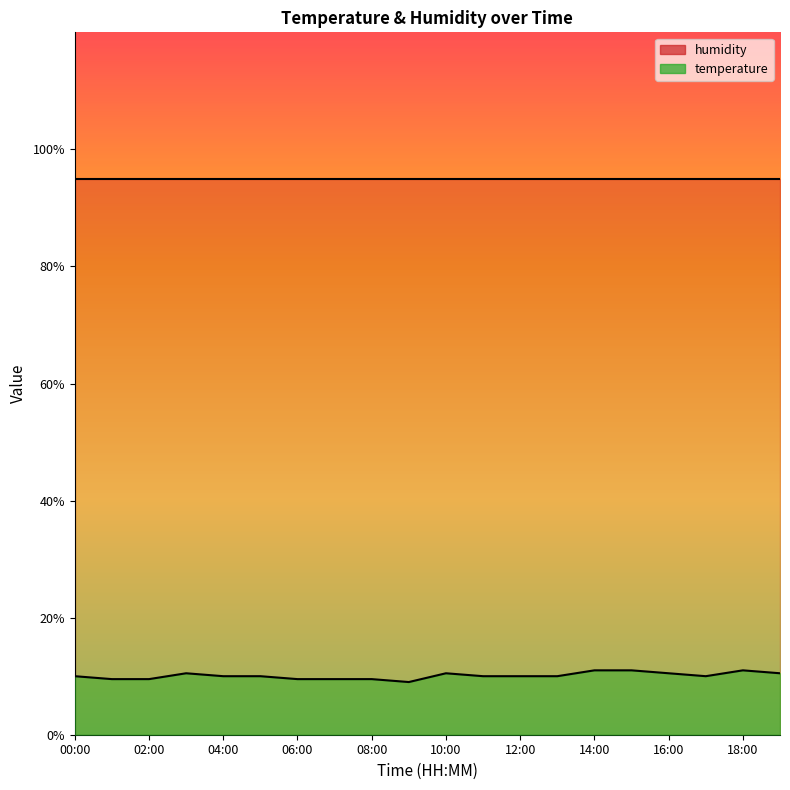

Reading right to left, list all the values displayed in this chart.

10.5	11.0	10.0	10.5	11.0	11.0	10.0	10.0	10.0	10.5	9.0	9.5	9.5	9.5	10.0	10.0	10.5	9.5	9.5	10.0